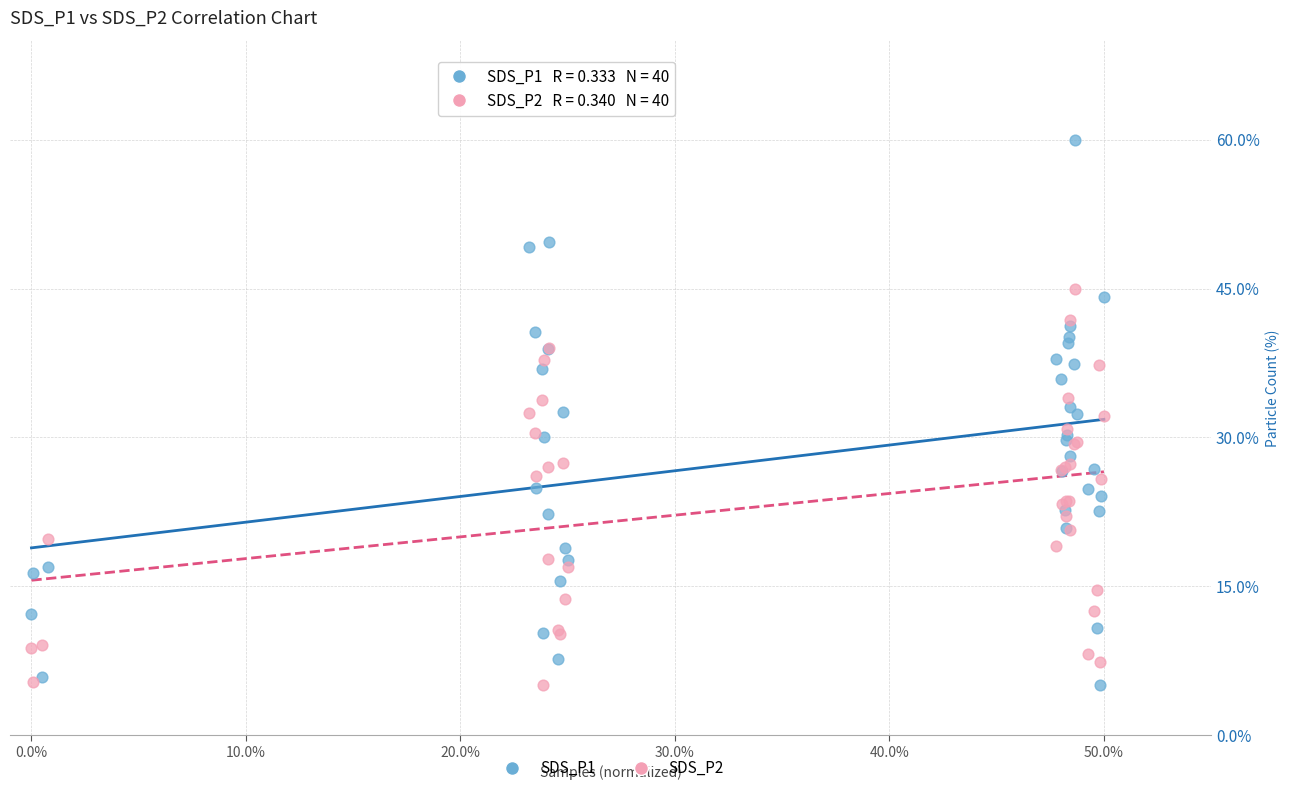

Which series reaches the maximum Y coordinate?

SDS_P1